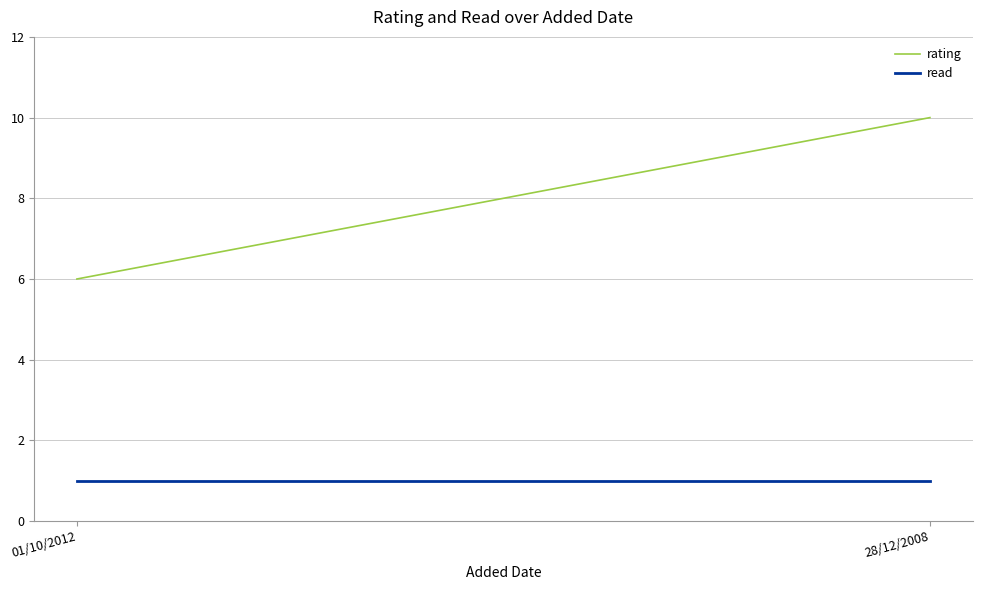

Which series has the largest total across all categories?

rating